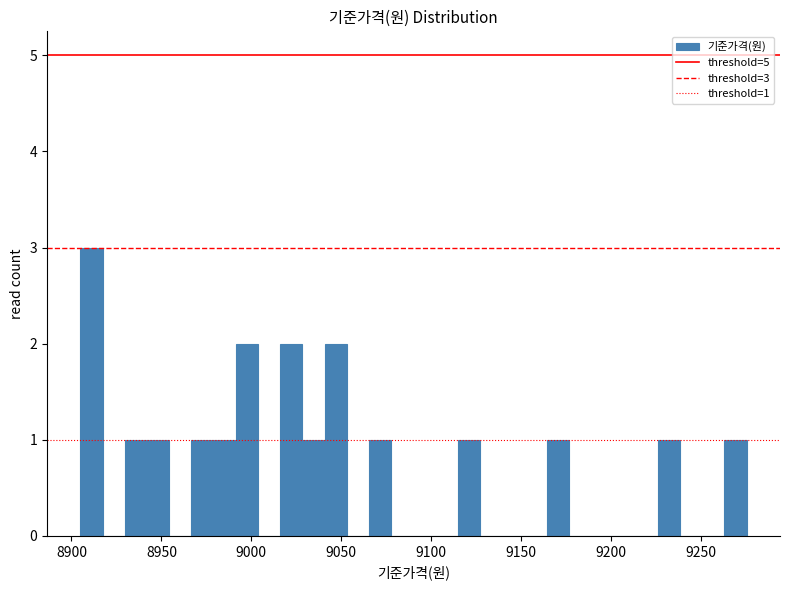

Read against the x-axis, roughly where is the centre of the tallest bar?

8910